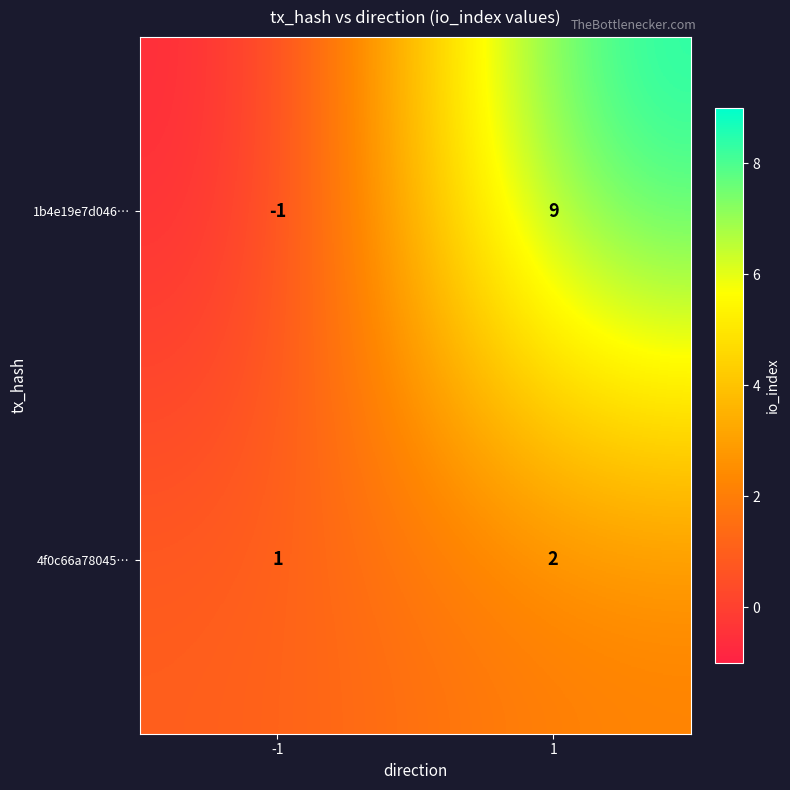

At how many categories does at least one series exceed 4?

1